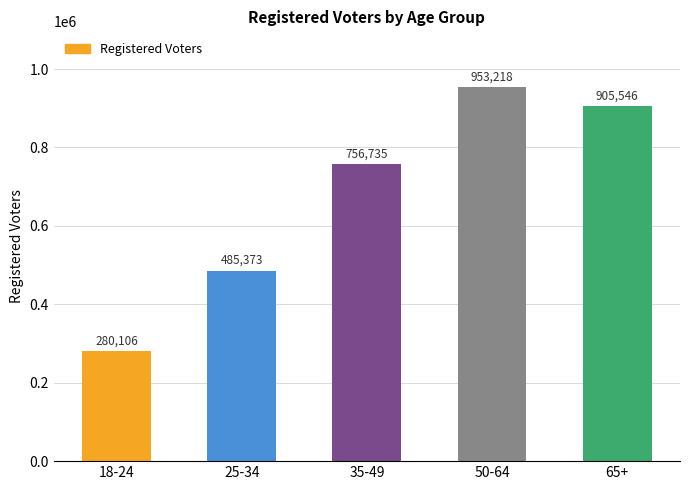

At which category does the chart reach its minimum across all series?

18-24